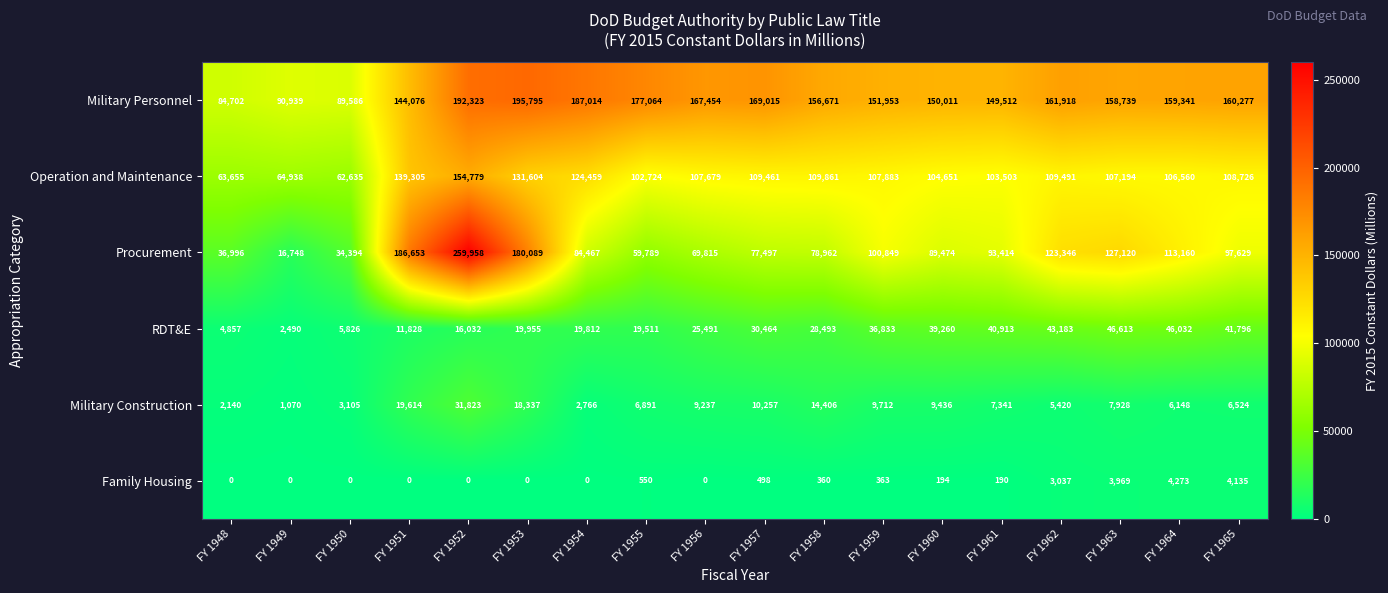

What is the difference between the maximum and second lowest values in the Procurement series?

225564